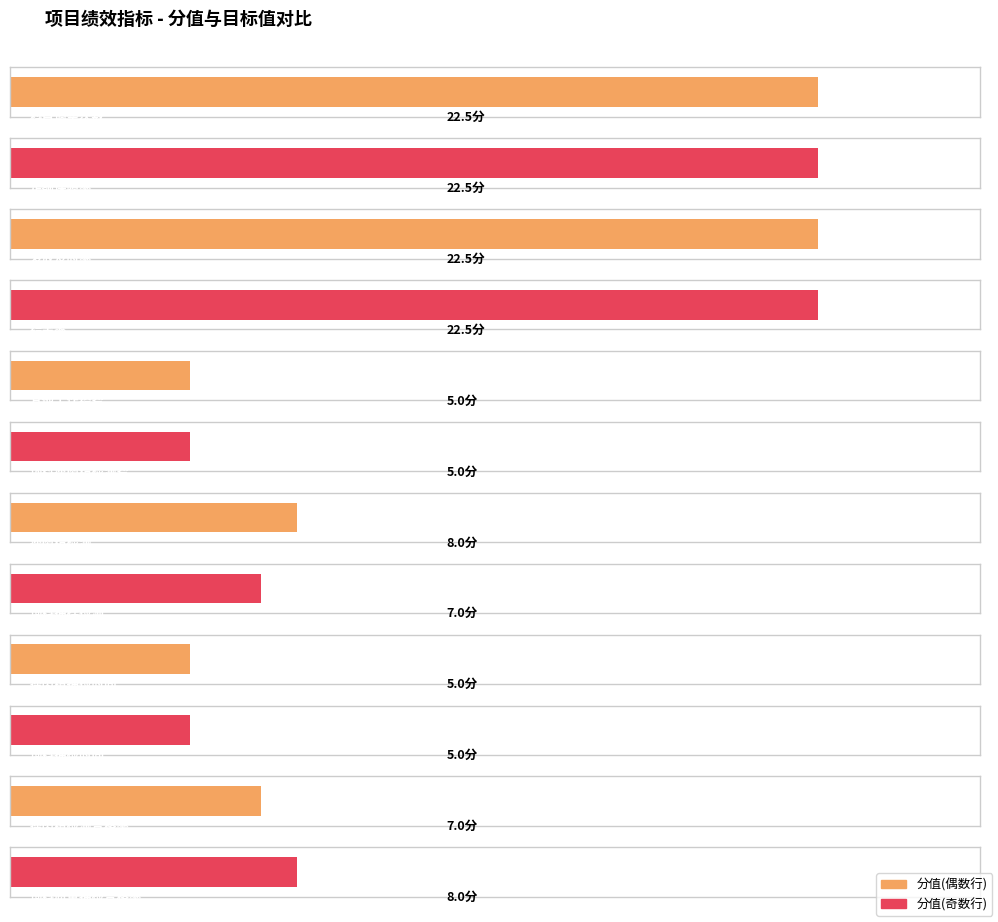

How many distinct data groups are displayed?

2